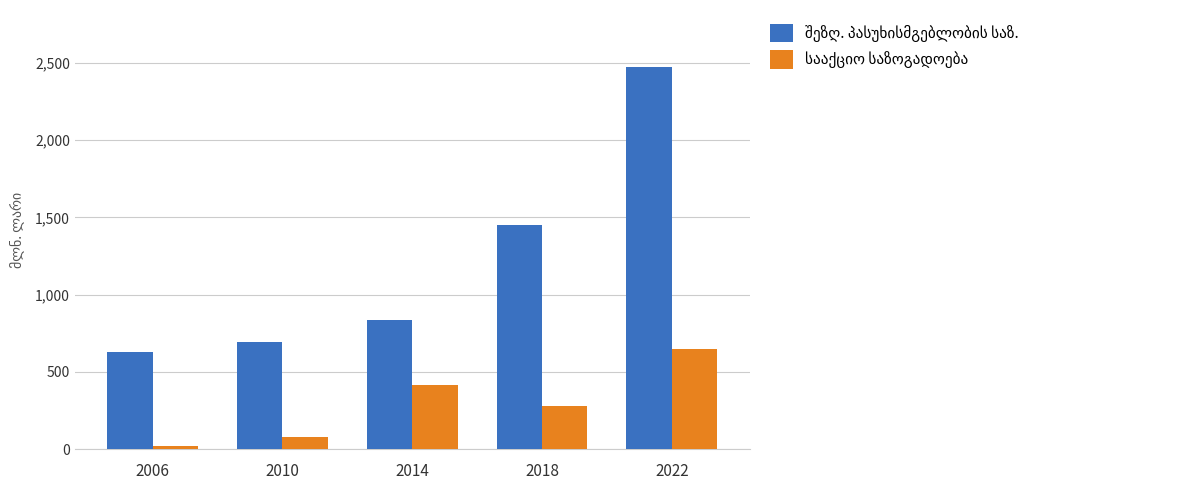

At which category is the sum across all series the highest?

2022